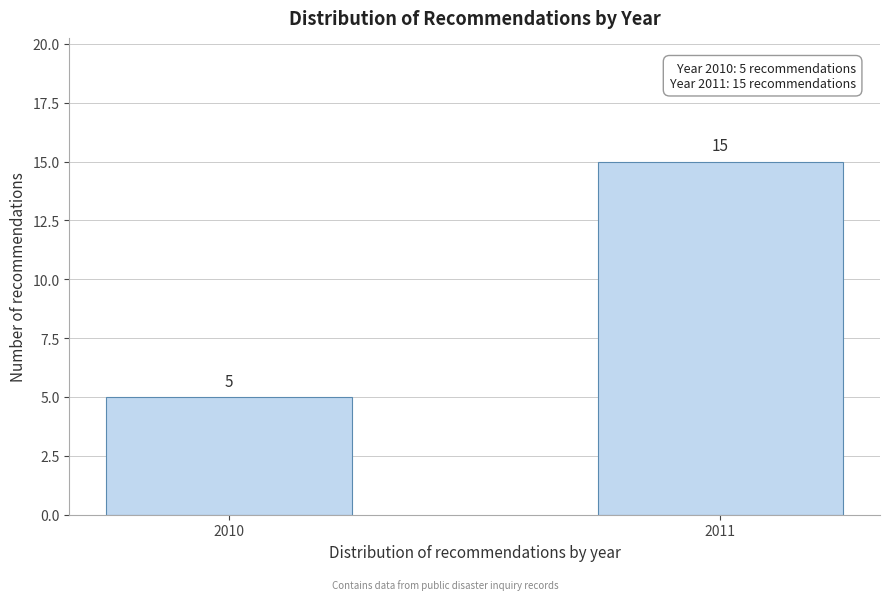

Reading left to right, extract all data points from this chart.

2010=5	2011=15